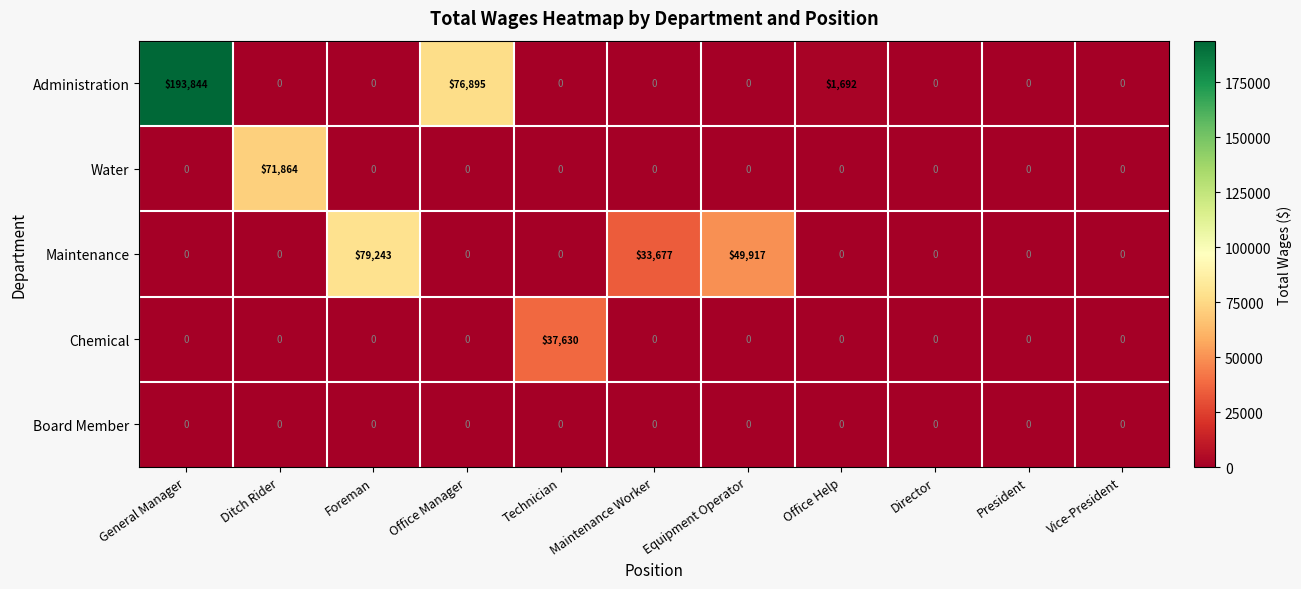

What is the total value across all series at Technician?

37630